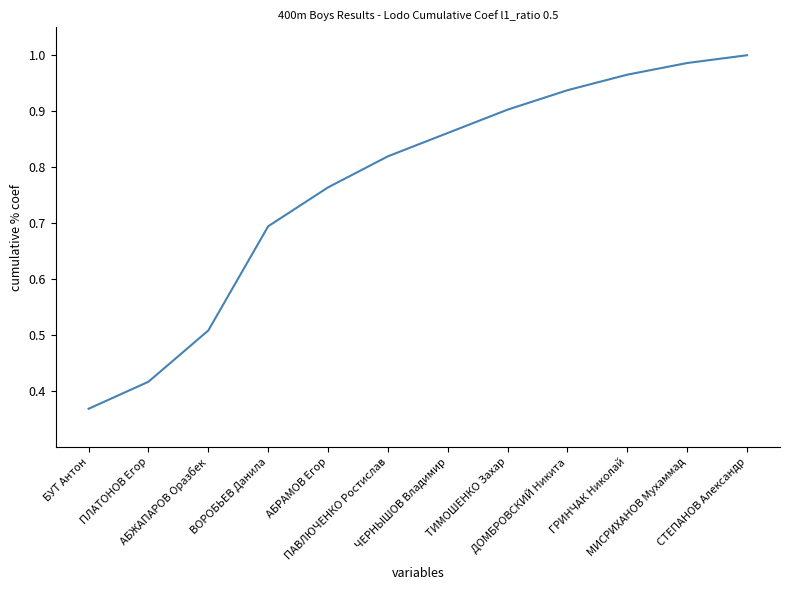

True or false: there are more than 1 points higher than both neighbors.

False